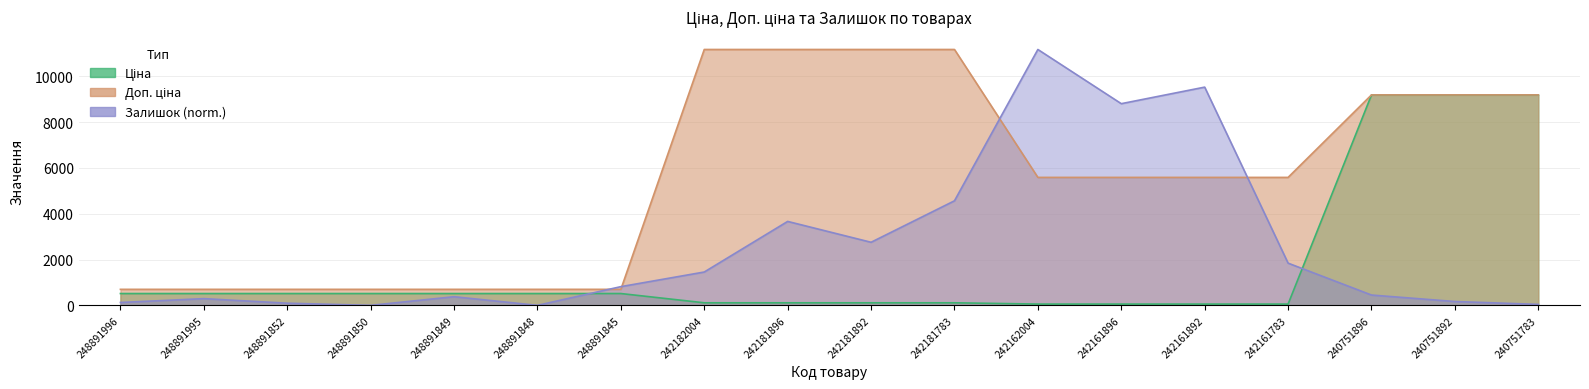

Reading left to right, extract all data points from this chart.

Ціна: 515.8	515.8	515.8	515.8	515.8	515.8	515.8	111.7	111.7	111.7	111.7	55.9	55.9	55.9	55.9	9185.9	9185.9	9185.9
Доп. ціна: 699.0	699.0	699.0	699.0	699.0	699.0	699.0	11169.0	11169.0	11169.0	11169.0	5585.0	5585.0	5585.0	5585.0	9185.9	9185.9	9185.9
Залишок: 125.6	293.1	94.2	0.0	376.8	0.0	816.5	1455.0	3663.7	2753.0	4563.9	11169.0	8803.3	9525.6	1842.3	450.1	167.5	41.9